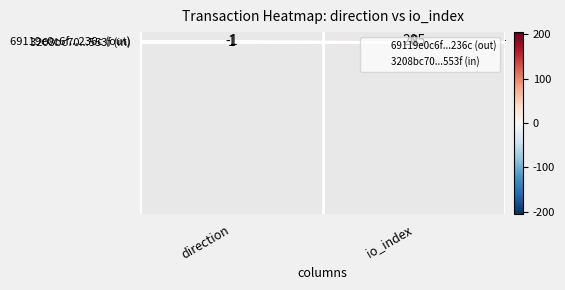

The 3208bc70...553f (in) series shows 1 at direction. True or false?

True